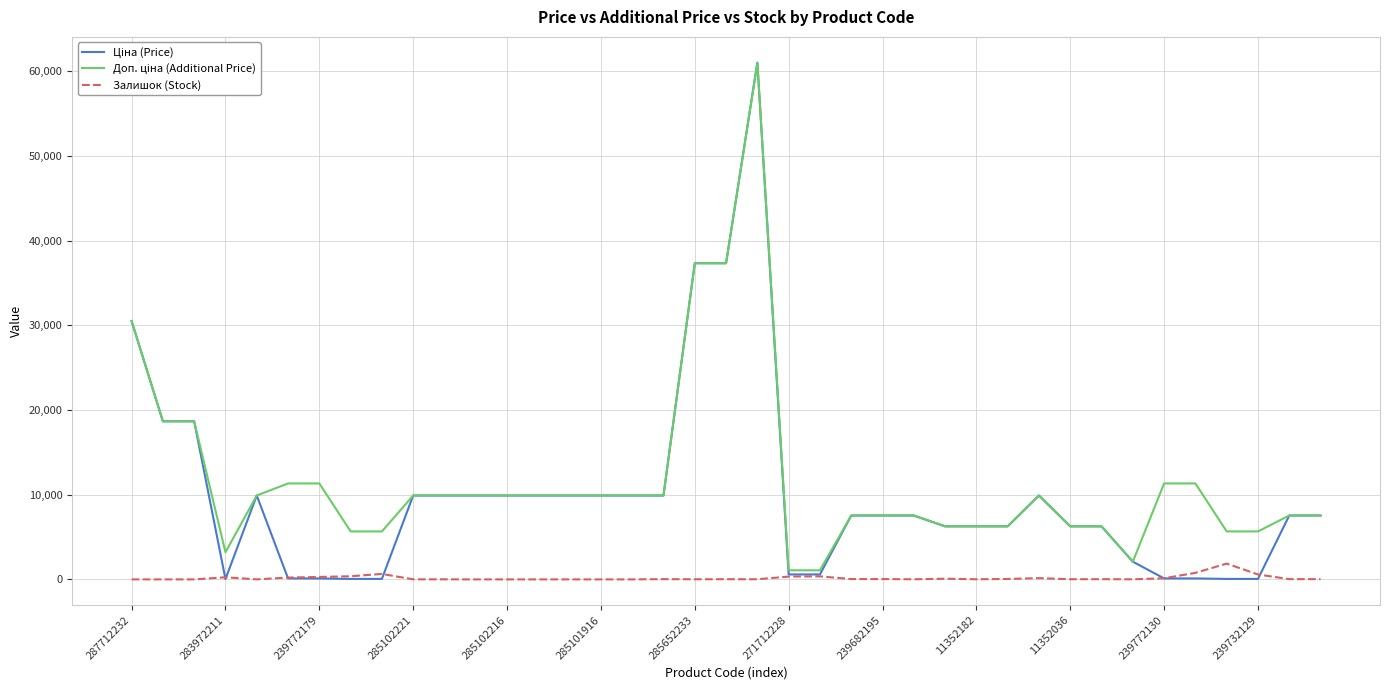

What is the greatest value displayed?

61024.7